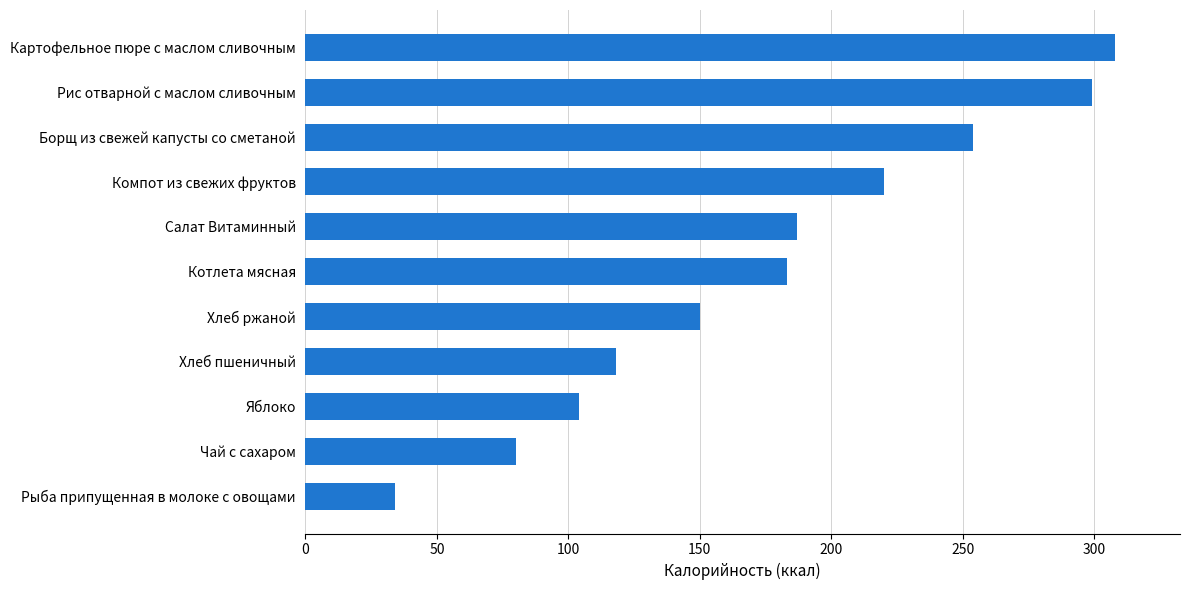

How many categories are shown in the chart?

11